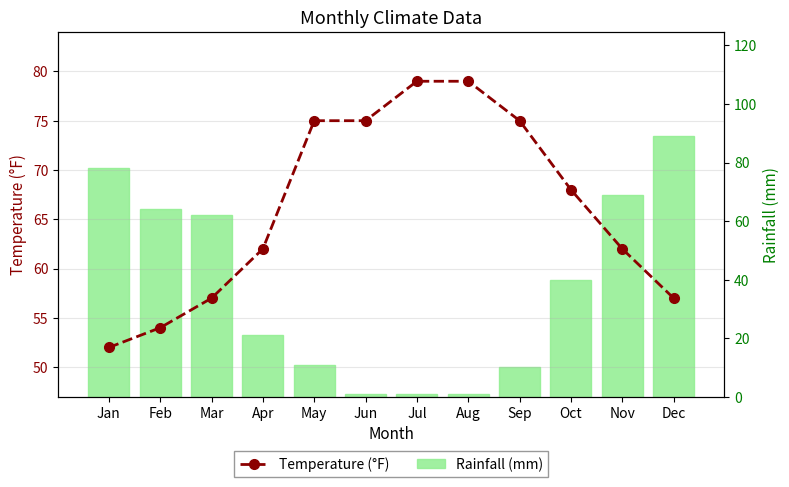

At which label is Temperature (°F) closest to 65?

Apr